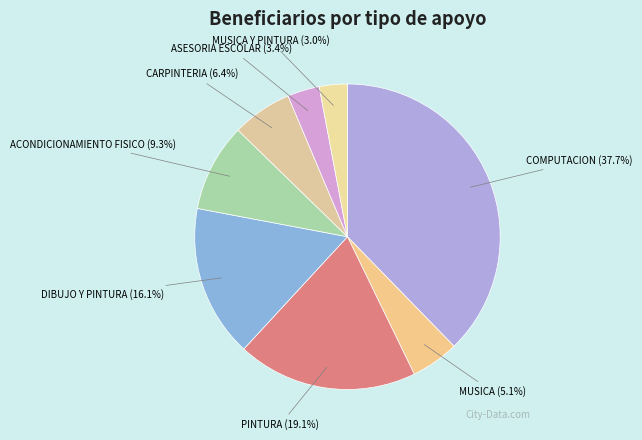

Is ACONDICIONAMIENTO FISICO the majority of the pie?

No